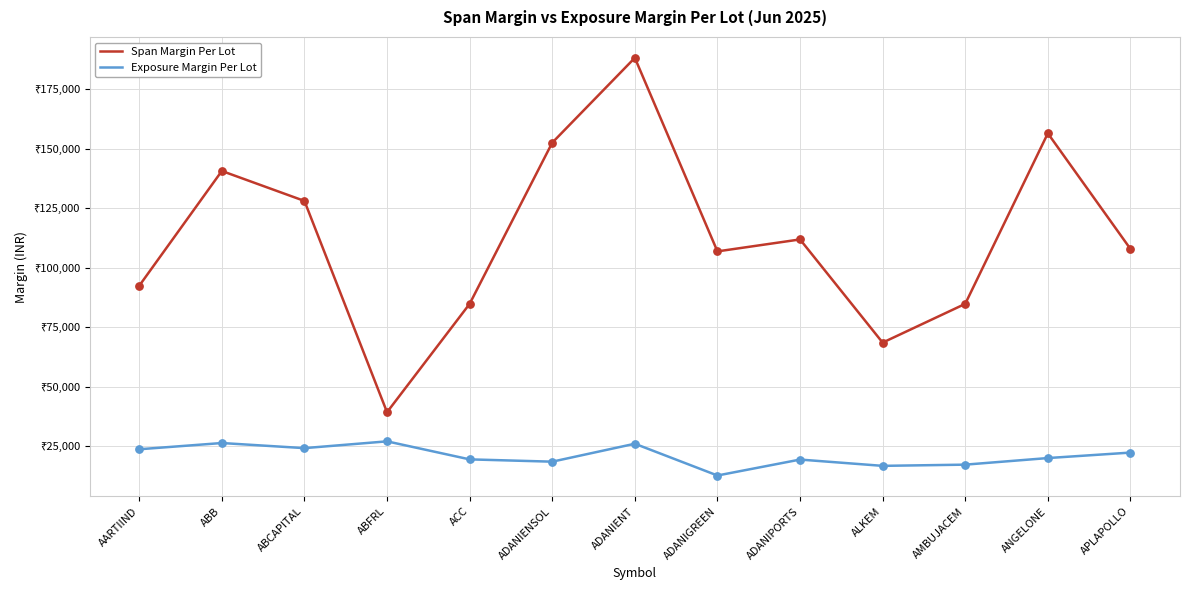

Is the value of Exposure Margin Per Lot at ADANIENT greater than the value of Span Margin Per Lot at ACC?

No